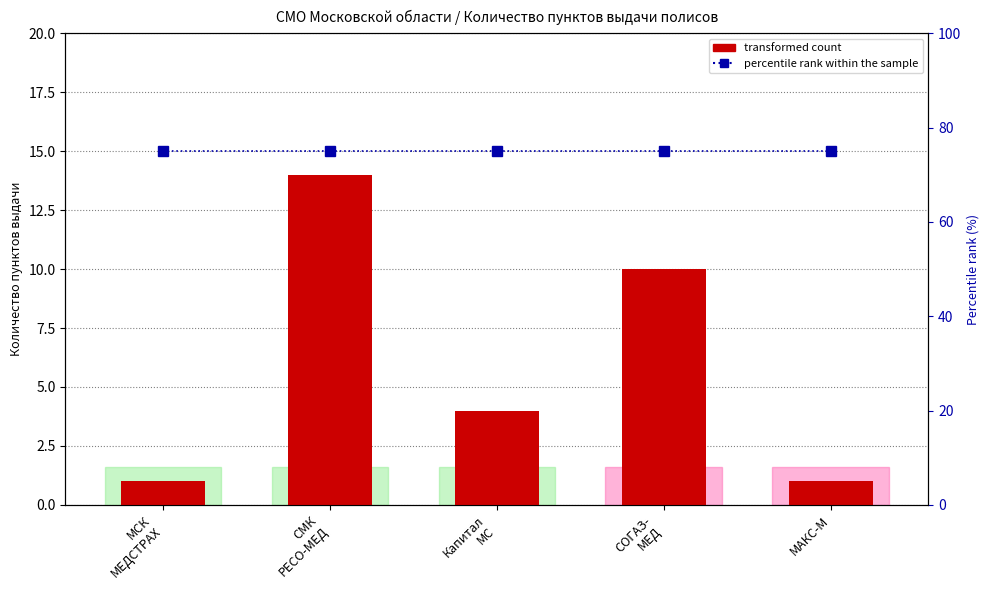

What is the value of the transformed count bar at the 3rd from the left?

4